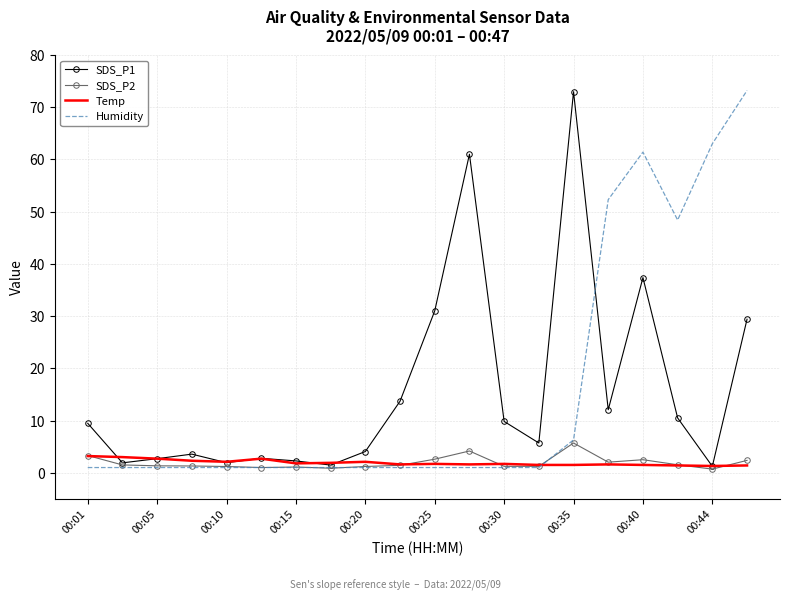

Is the value of Temp at 00:25 greater than the value of Humidity at 00:35?

No